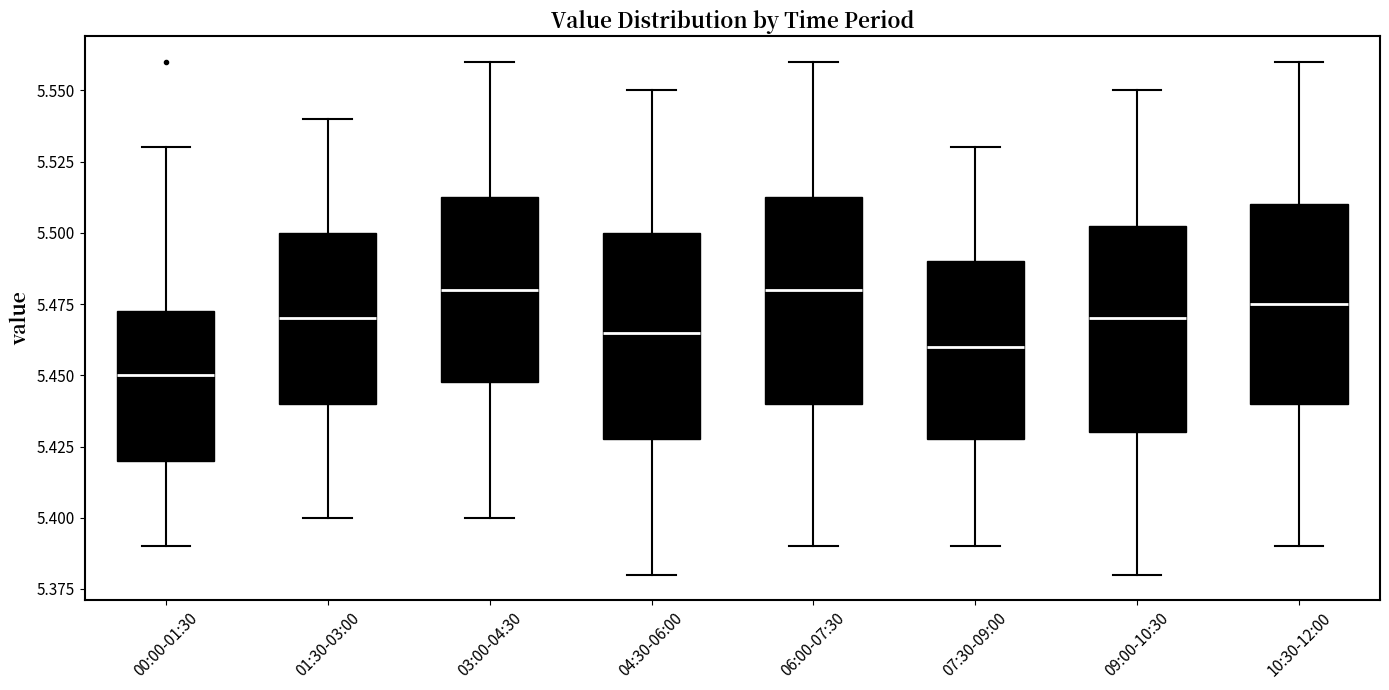

Reading left to right, read every box against the y-axis: the position of its median line, the range the box covers, and the ends of its whiskers. The values are not printed on the chart, so give them approximately, as read against the axis.

00:00-01:30: median 5.450, box 5.420 to 5.475, whiskers 5.390 to 5.530
01:30-03:00: median 5.470, box 5.440 to 5.500, whiskers 5.400 to 5.540
03:00-04:30: median 5.480, box 5.450 to 5.515, whiskers 5.400 to 5.560
04:30-06:00: median 5.465, box 5.430 to 5.500, whiskers 5.380 to 5.550
06:00-07:30: median 5.480, box 5.440 to 5.515, whiskers 5.390 to 5.560
07:30-09:00: median 5.460, box 5.430 to 5.490, whiskers 5.390 to 5.530
09:00-10:30: median 5.470, box 5.430 to 5.505, whiskers 5.380 to 5.550
10:30-12:00: median 5.475, box 5.440 to 5.510, whiskers 5.390 to 5.560